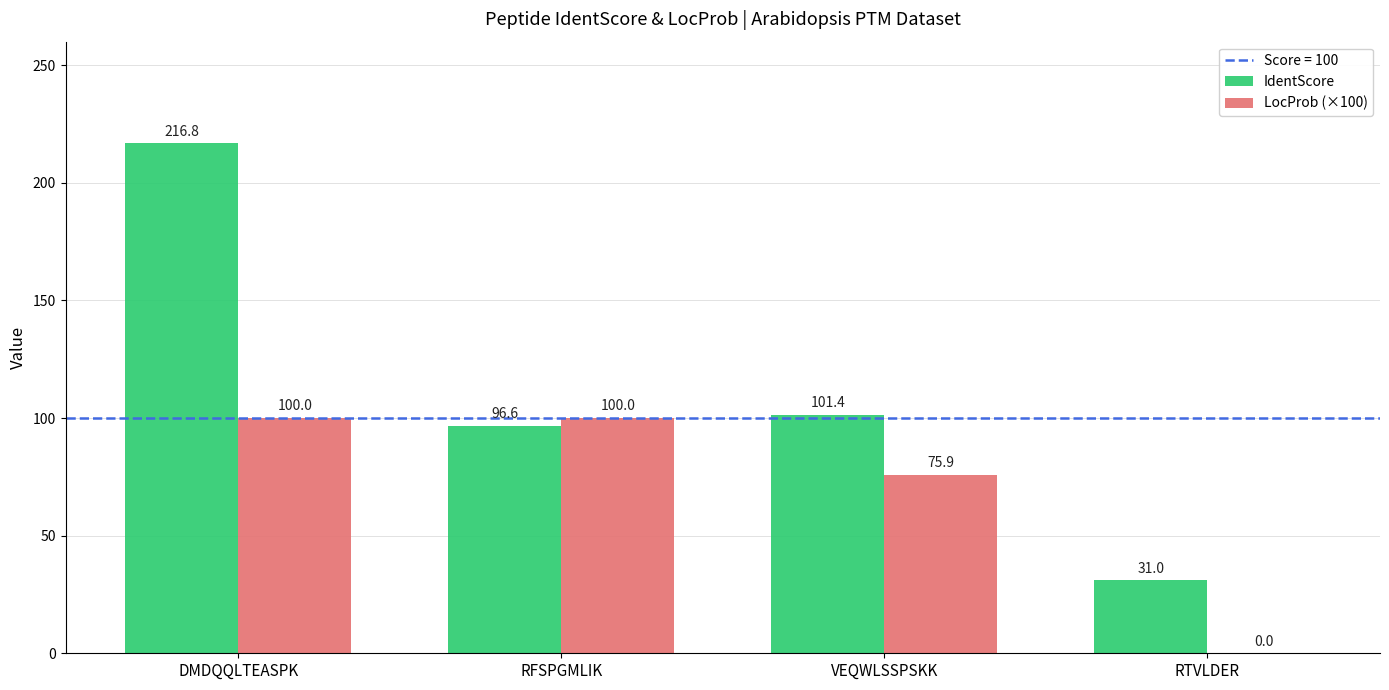

At which label does IdentScore first exceed 101?

DMDQQLTEASPK